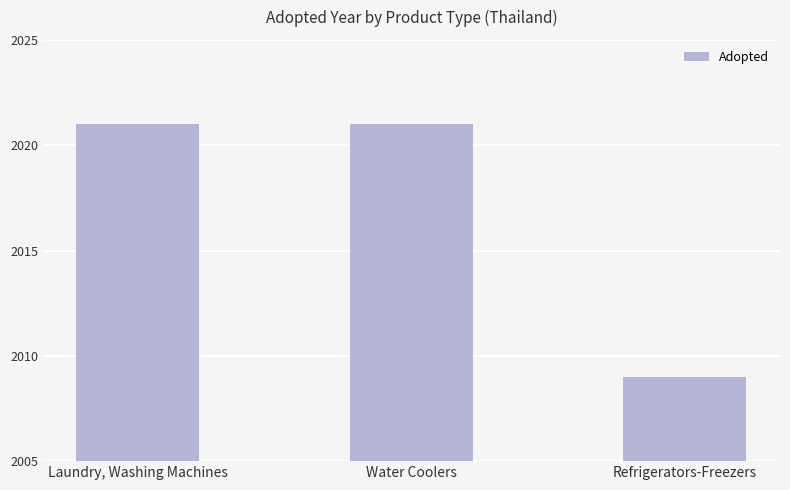

What value does the data have at Laundry, Washing Machines, to the nearest 5?

2020